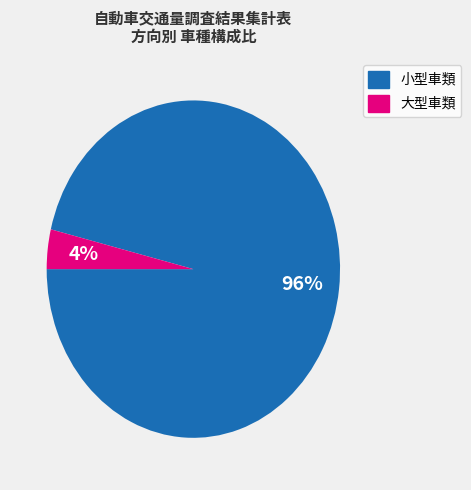

How many segments does this pie chart have?

2